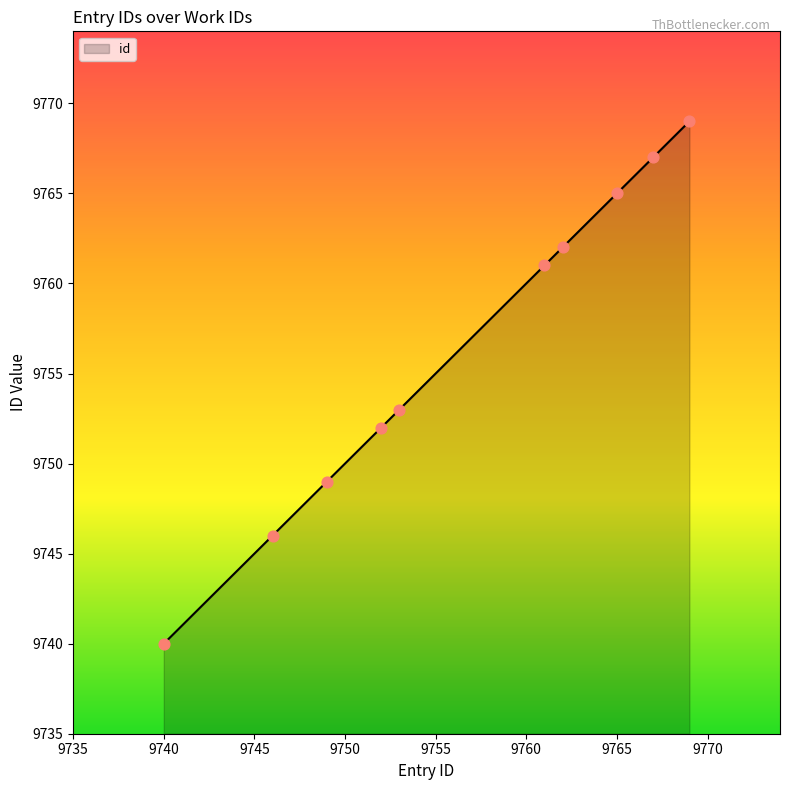

What is the difference between the maximum and minimum values?

29